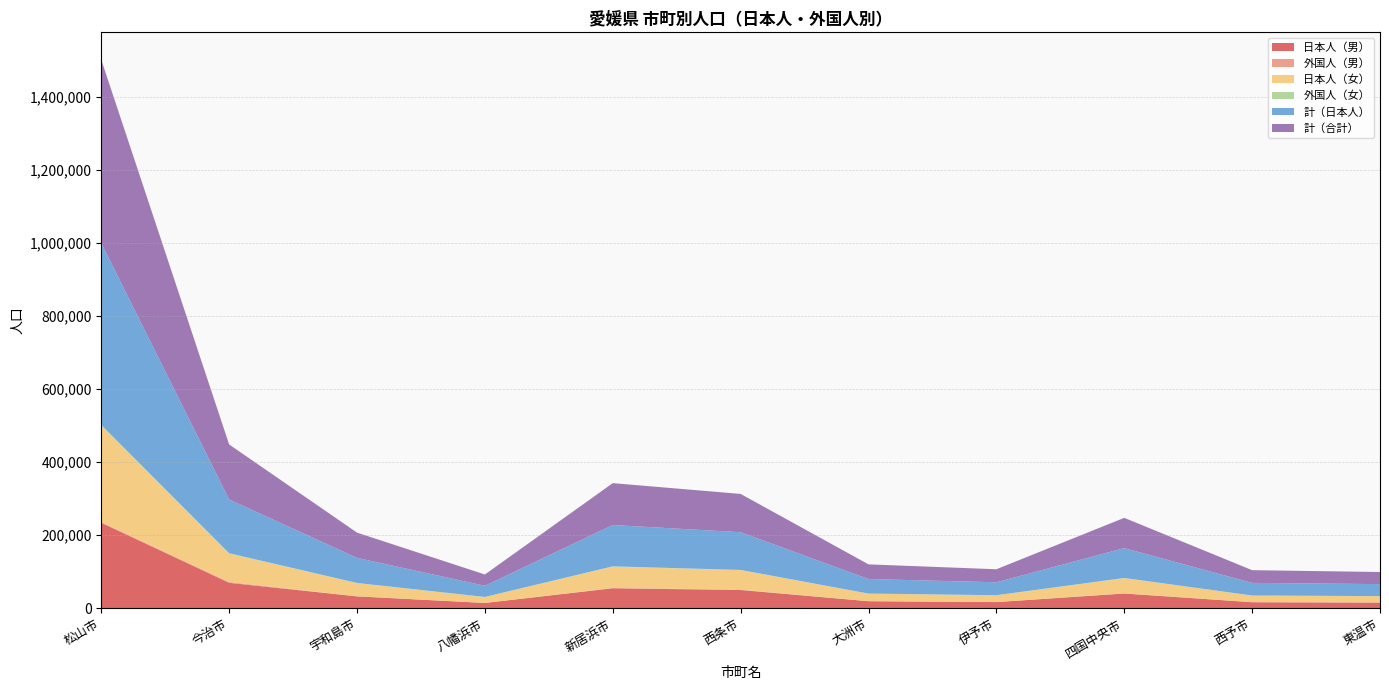

Reading right to left, list all the values displayed in this chart.

日本人（男）: 東温市=15514	西予市=16454	四国中央市=40262	伊予市=16807	大洲市=19192	西条市=49840	新居浜市=54655	八幡浜市=14417	宇和島市=32434	今治市=69549	松山市=234074
外国人（男）: 東温市=139	西予市=101	四国中央市=383	伊予市=68	大洲市=128	西条市=1025	新居浜市=705	八幡浜市=102	宇和島市=151	今治市=2256	松山市=1820
日本人（女）: 東温市=17343	西予市=18068	四国中央市=41611	伊予市=18581	大洲市=20636	西条市=53463	新居浜市=58532	八幡浜市=16174	宇和島市=36209	今治市=77671	松山市=263930
外国人（女）: 東温市=156	西予市=224	四国中央市=547	伊予市=197	大洲市=163	西条市=511	新居浜市=783	八幡浜市=194	宇和島市=392	今治市=1120	松山市=2169
計（日本人）: 東温市=32857	西予市=34522	四国中央市=81873	伊予市=35388	大洲市=39828	西条市=103303	新居浜市=113187	八幡浜市=30591	宇和島市=68643	今治市=147220	松山市=498004
計（合計）: 東温市=33152	西予市=34847	四国中央市=82803	伊予市=35653	大洲市=40119	西条市=104839	新居浜市=114675	八幡浜市=30887	宇和島市=69186	今治市=150596	松山市=501993